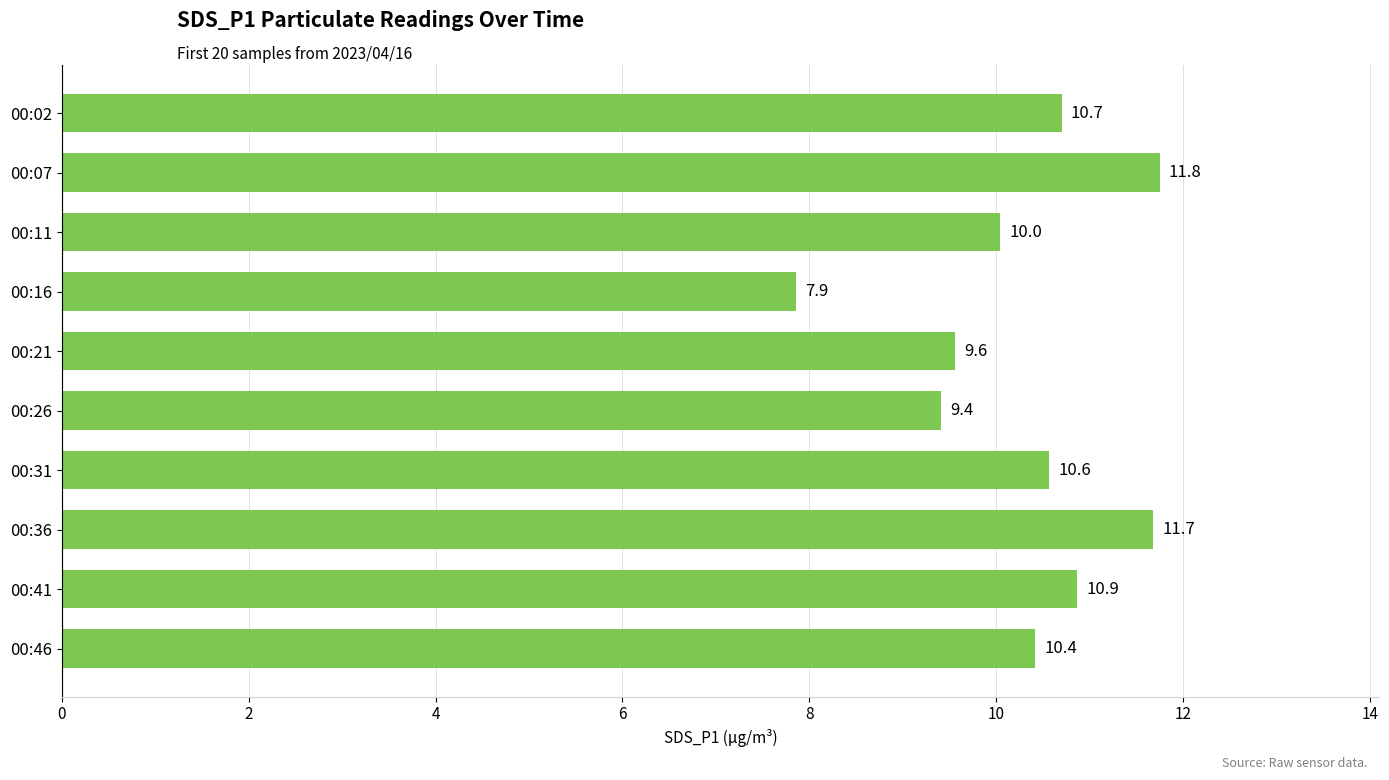

What is the minimum value shown in the chart?

7.9